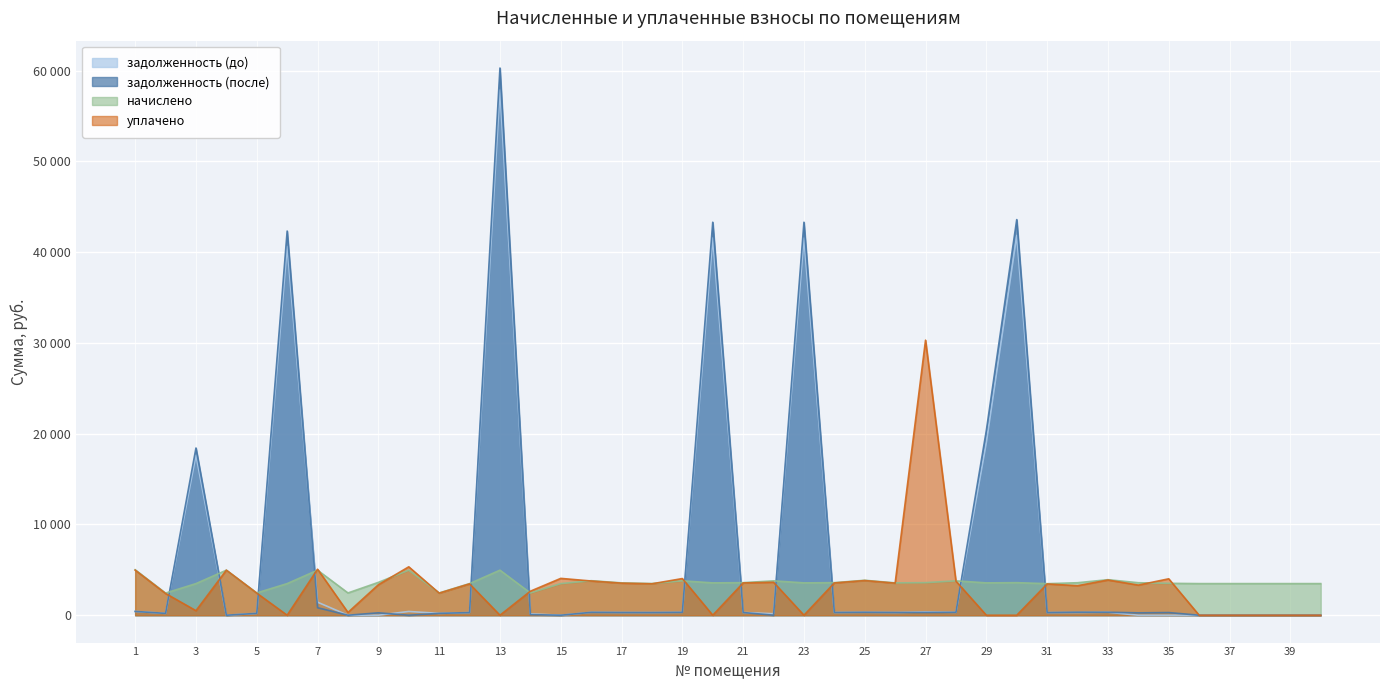

At which category does уплачено reach its first local peak?

4